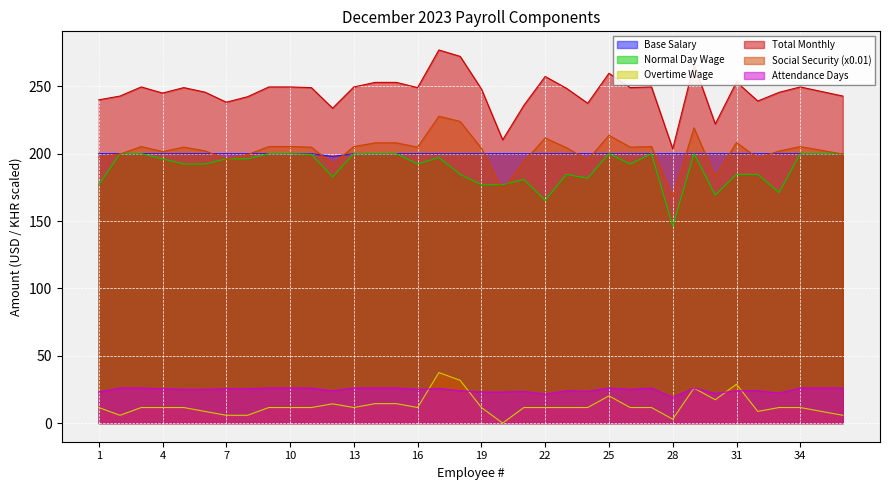

At how many categories does at least one series exceed 40?

36